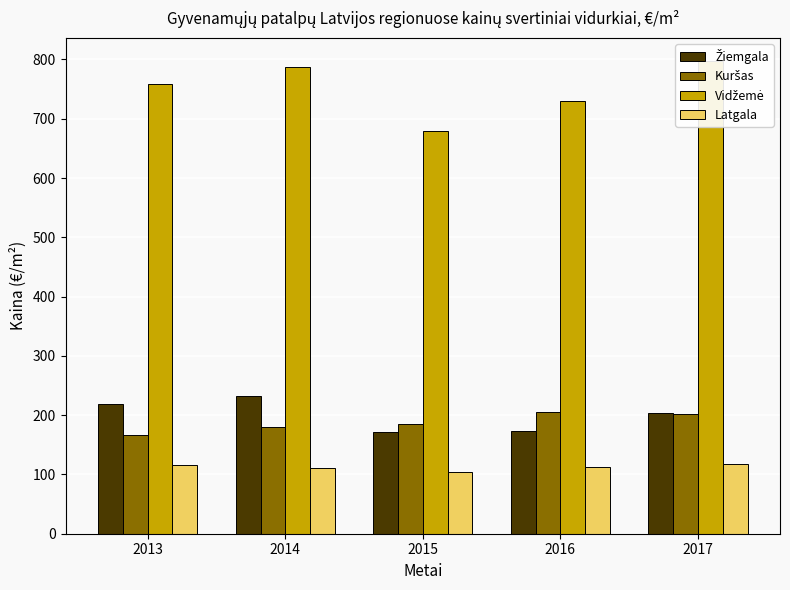

Is the value of Žiemgala at 2015 greater than the value of Latgala at 2015?

Yes